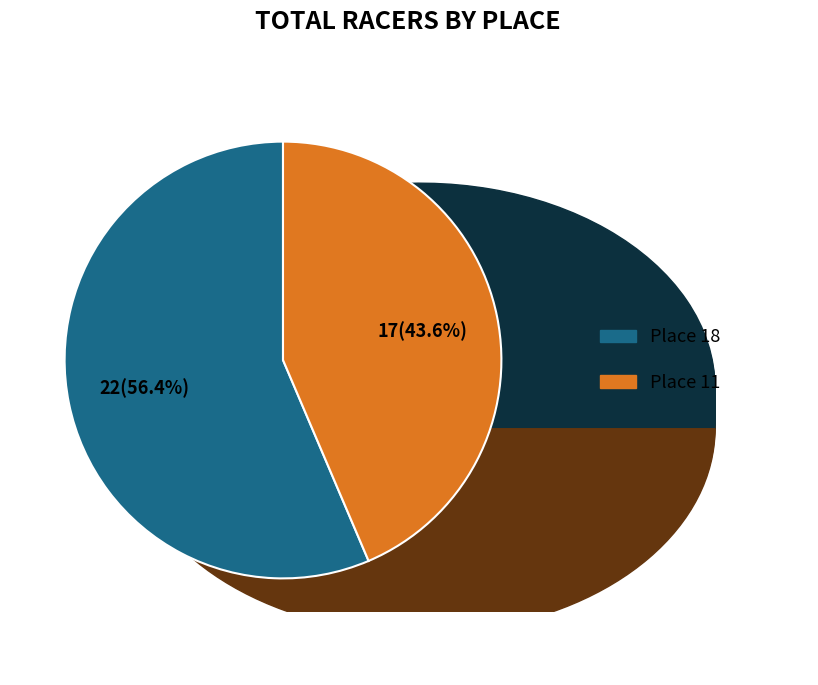

The Place 11 slice represents 39% of the pie. True or false?

False